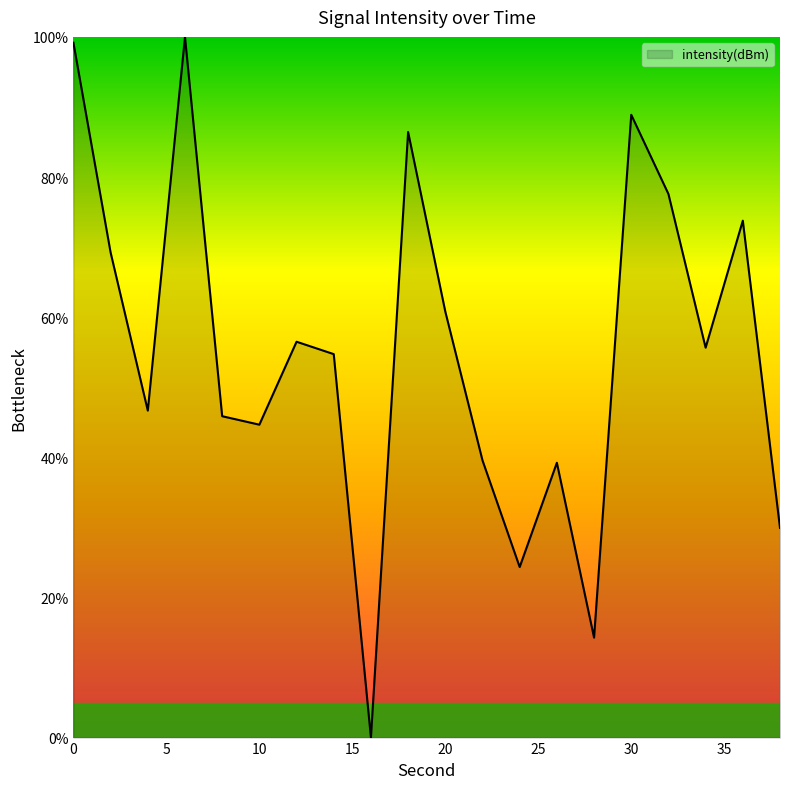

What is the average value?

55.4